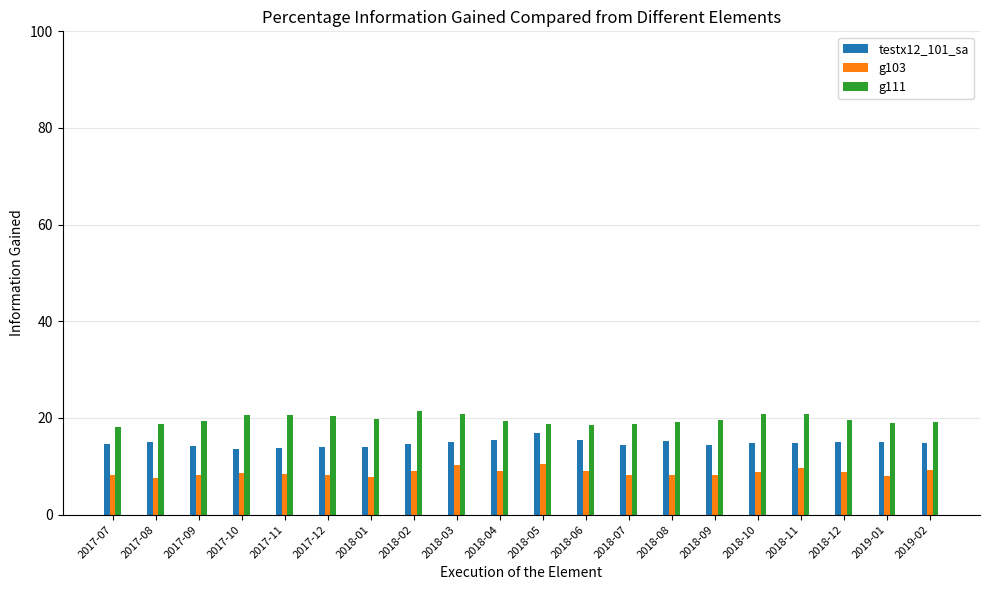

At how many categories does at least one series exceed 8?

20